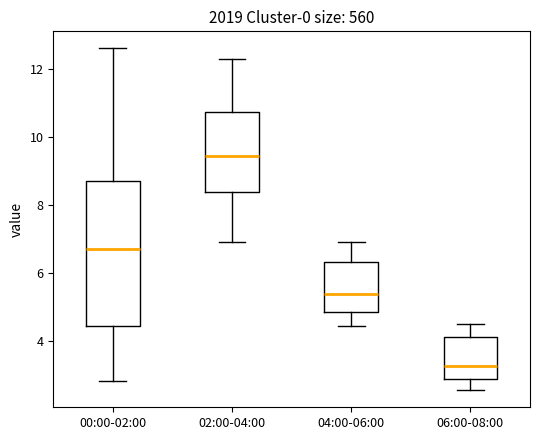

Which box's median line is the lowest?

06:00-08:00